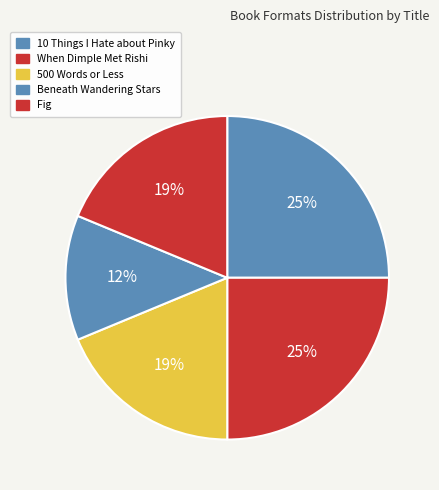

What is the smallest slice in the pie chart?

Beneath Wandering Stars